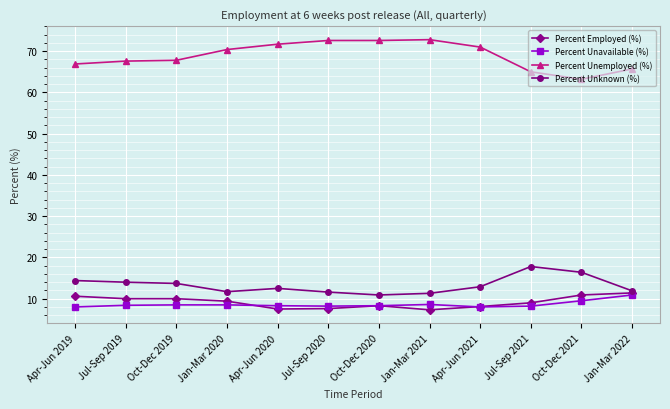

What is the spread (max minus min) of values at Apr-Jun 2019?

58.9